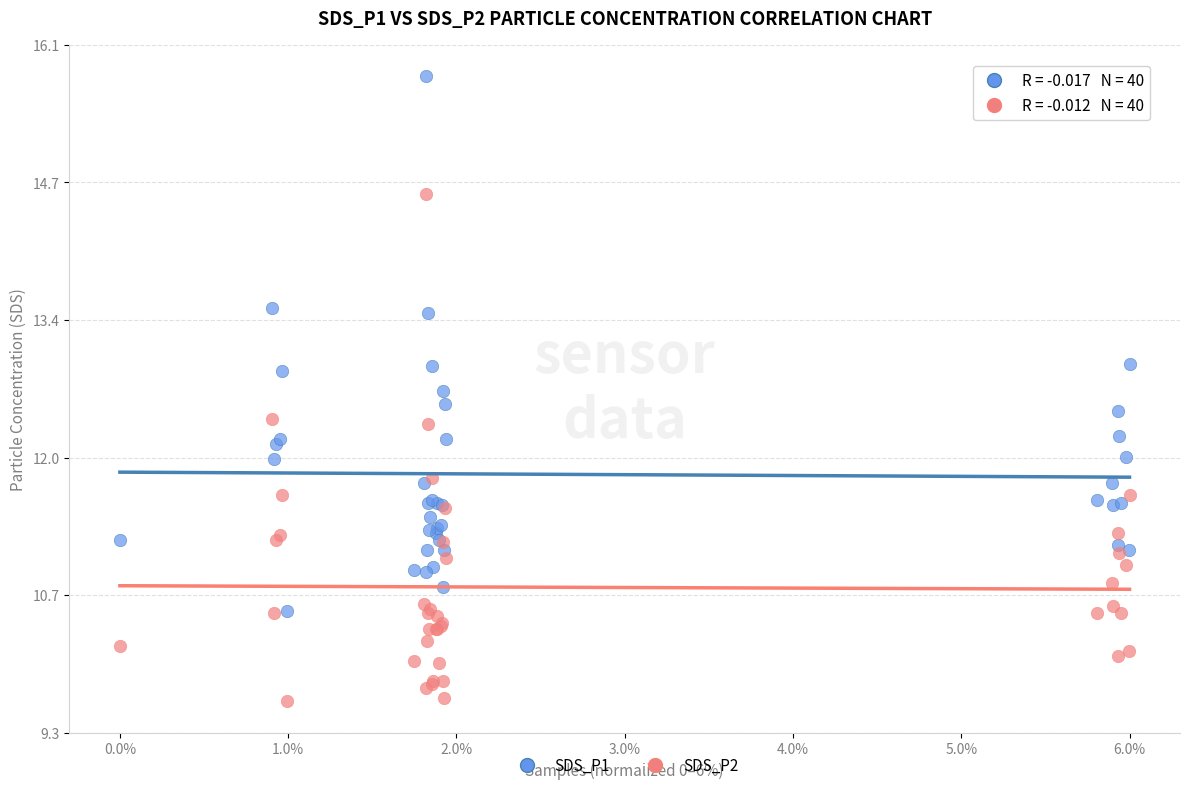

Which series has the widest spread of Y values?

SDS_P1